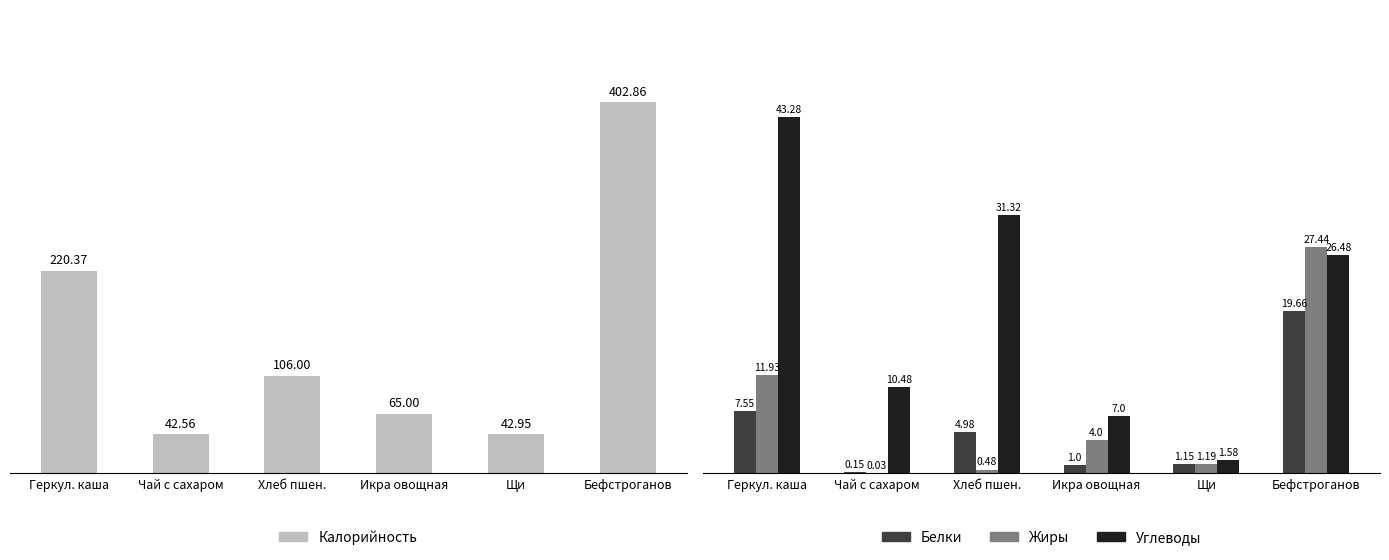

True or false: Белки has a value of 1.1 at Щи.

True